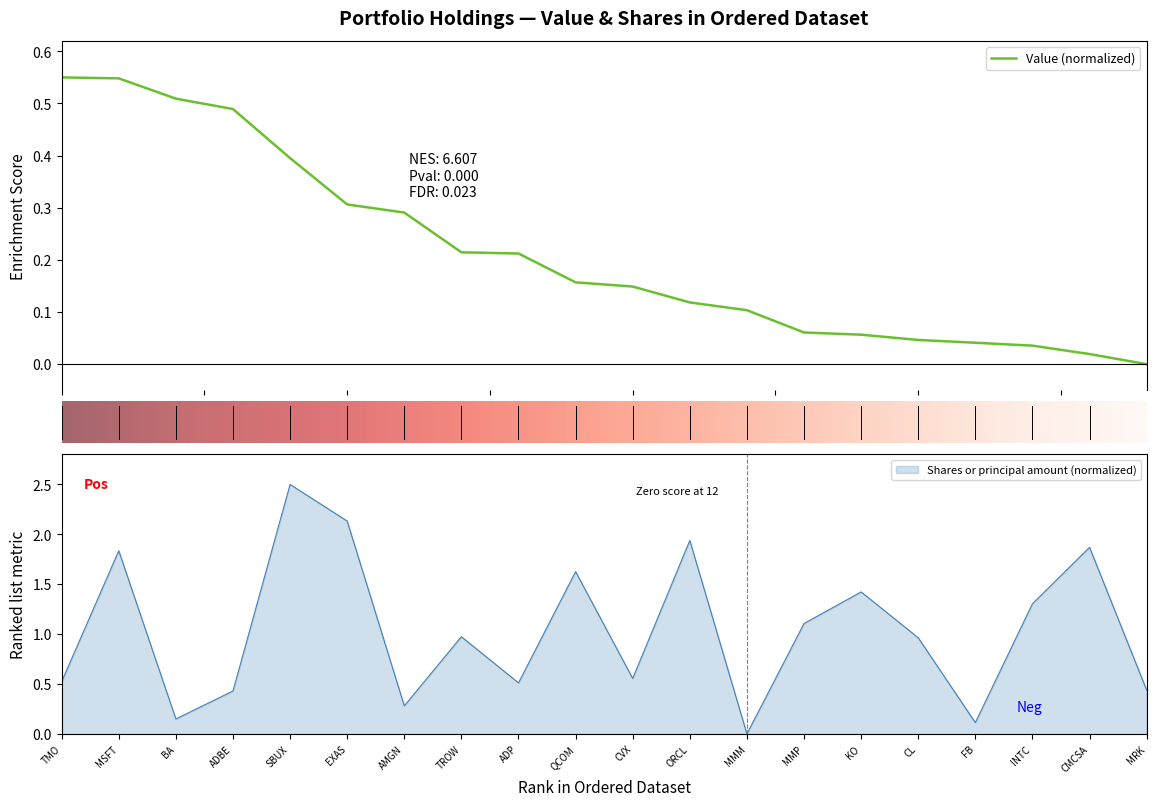

What is the value of the Value point at the 4th from the left?

0.5